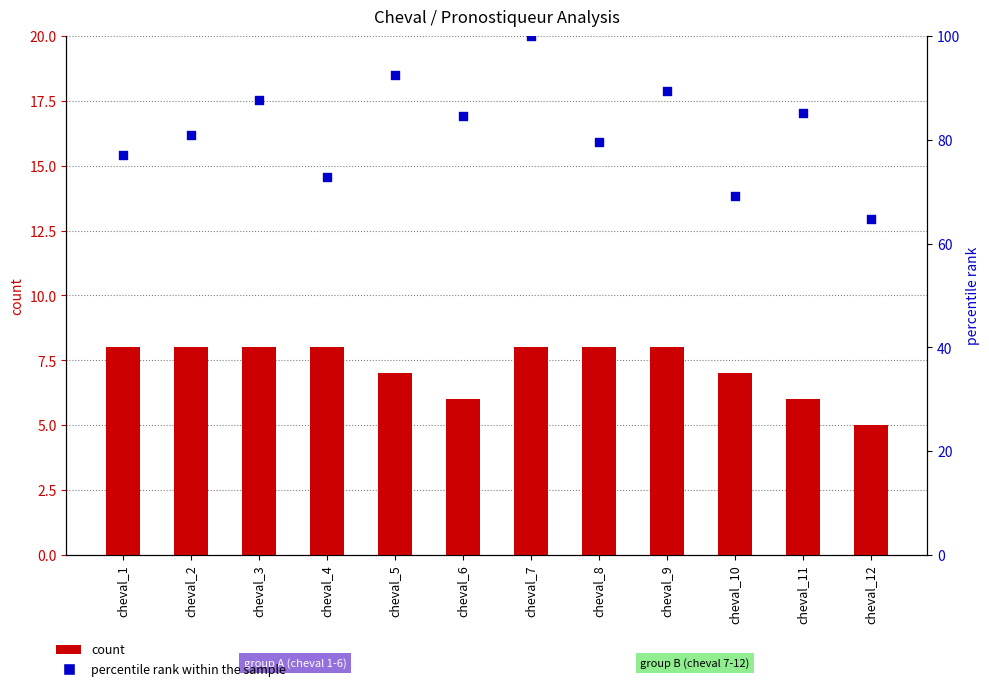

Which series reaches the minimum Y coordinate?

count